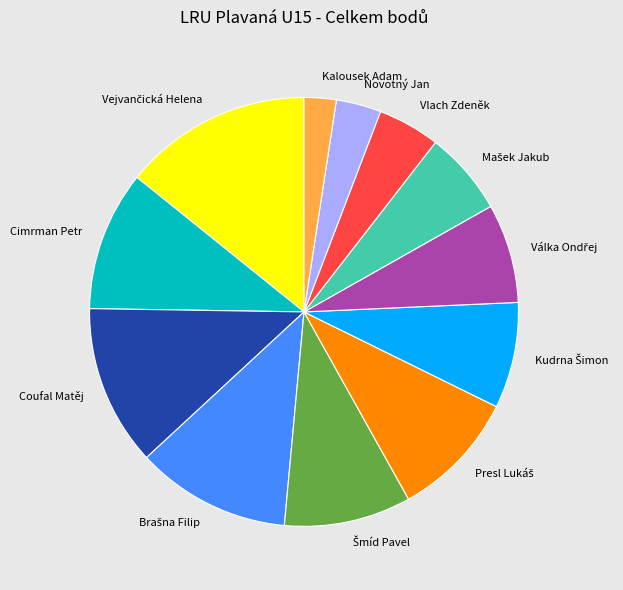

Which category has the smallest portion of the pie?

Kalousek Adam